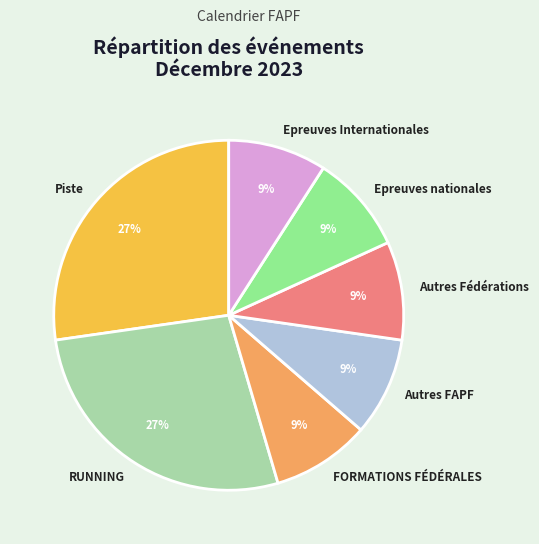

To the nearest percent, what is the average slice percentage?

14%